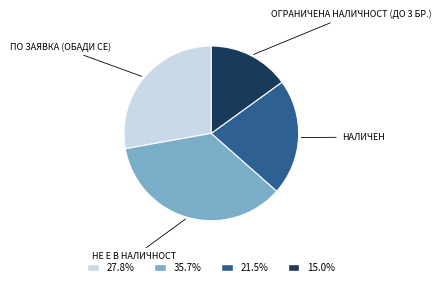

Does any single category account for the majority?

No